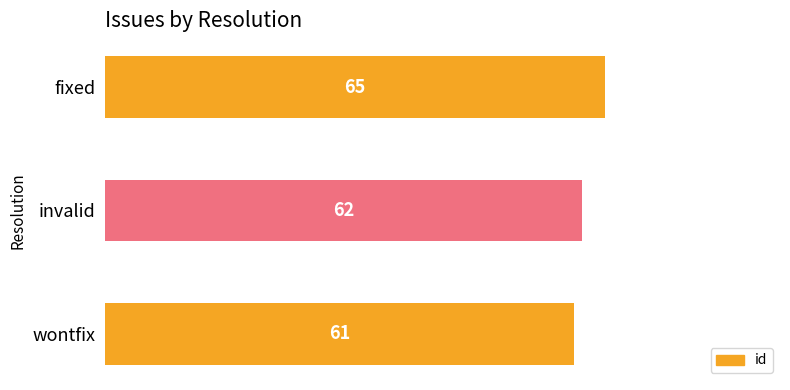

List the labels in order of value, largest first.

fixed, invalid, wontfix